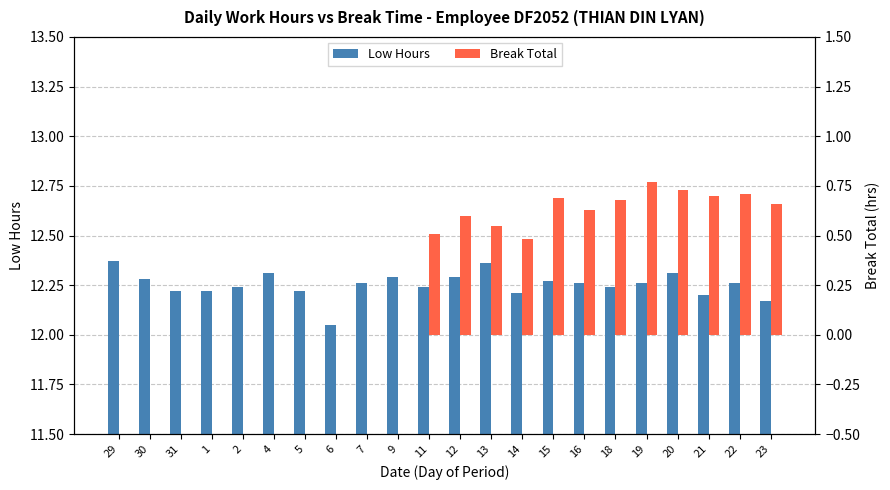

What are all the series names shown in the legend?

Low Hours, Break Total